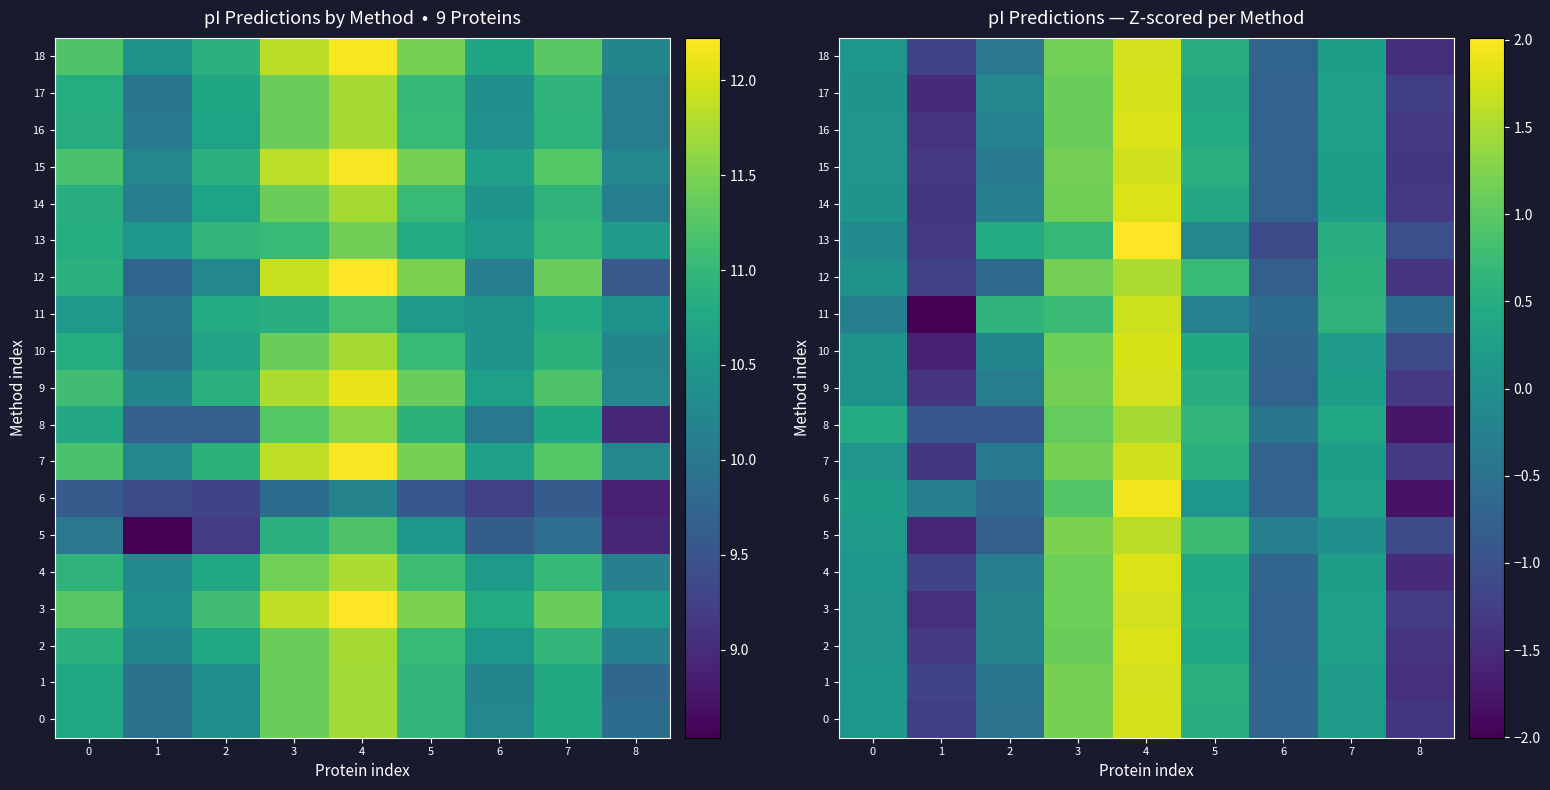

What is the spread (max minus min) of values at 5?

1.0